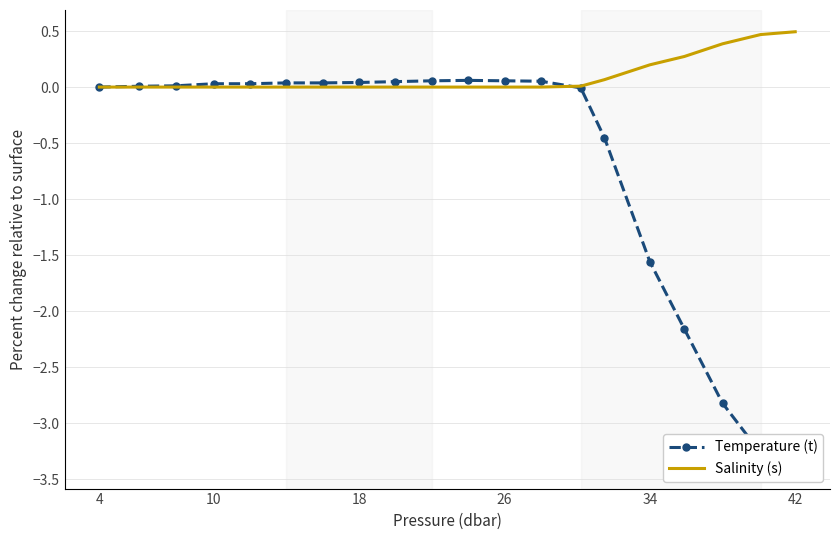

True or false: Temperature (t) has more than 1 points higher than both neighbors.

False